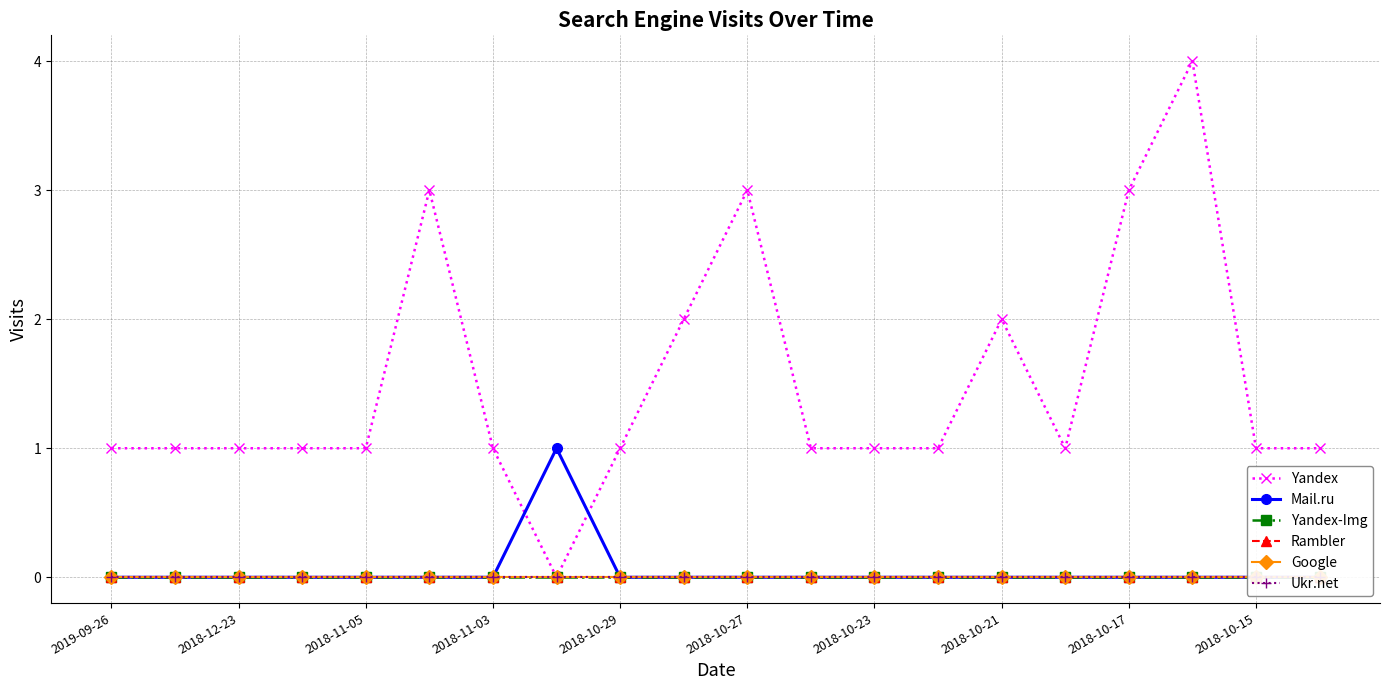

At which label is Rambler closest to 0?

2019-09-26